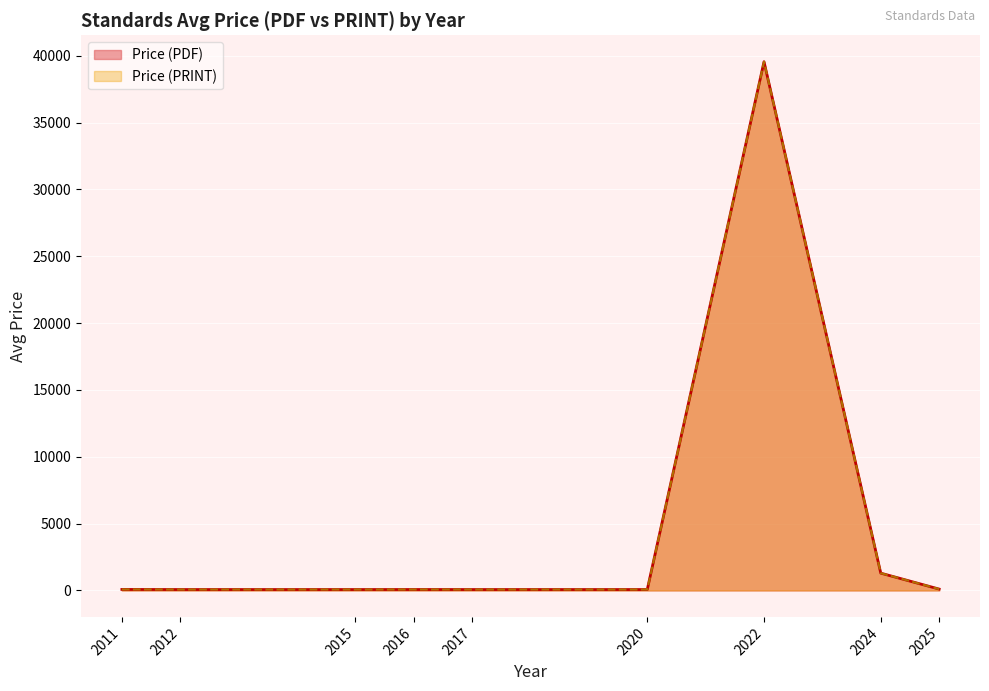

Between 2024 and 2016, which is larger?

2024